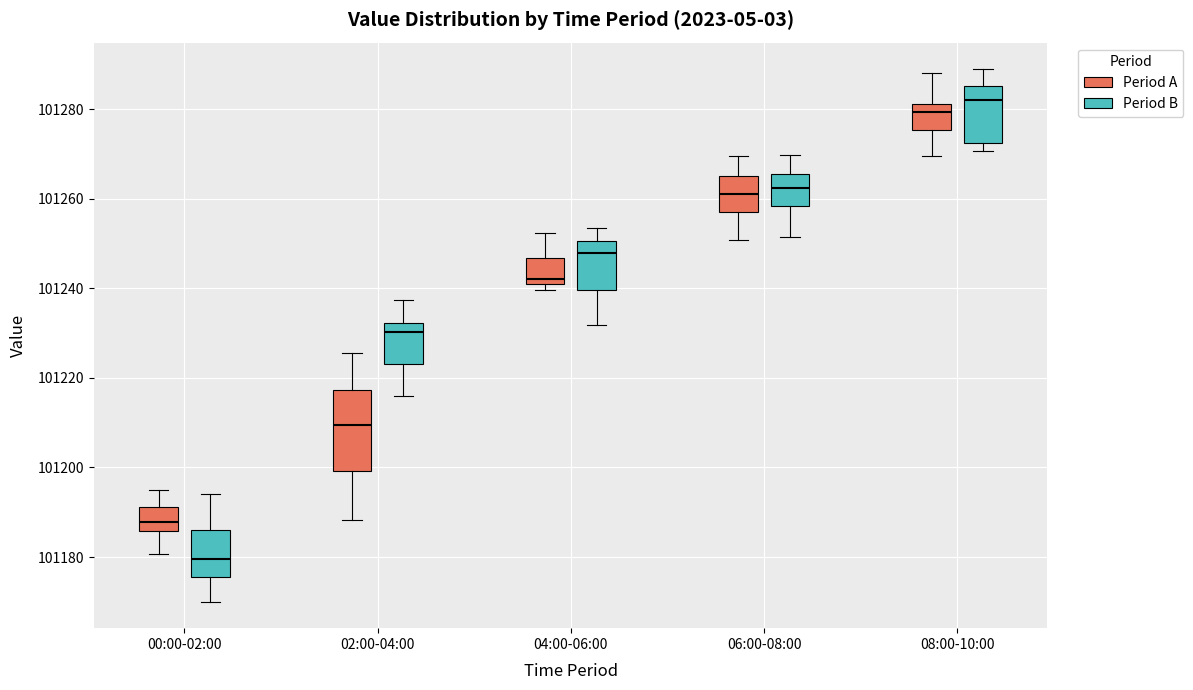

Which box's median line is the lowest?

00:00-02:00 (Period B)